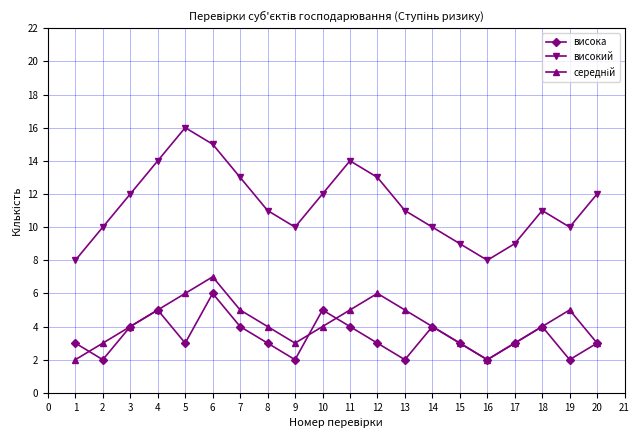

What is the difference between the highest and lowest values at 2?

8